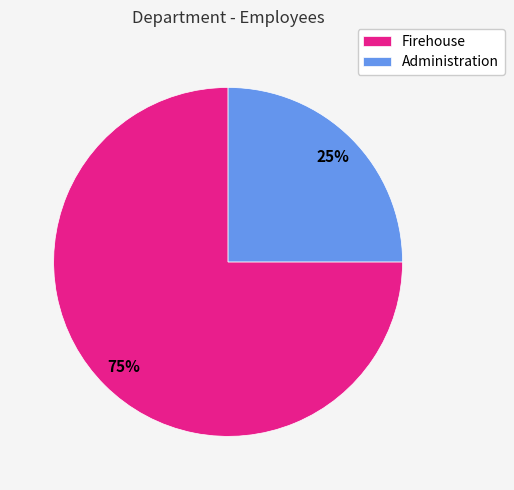

Combined, do Firehouse and Administration account for over 50%?

Yes